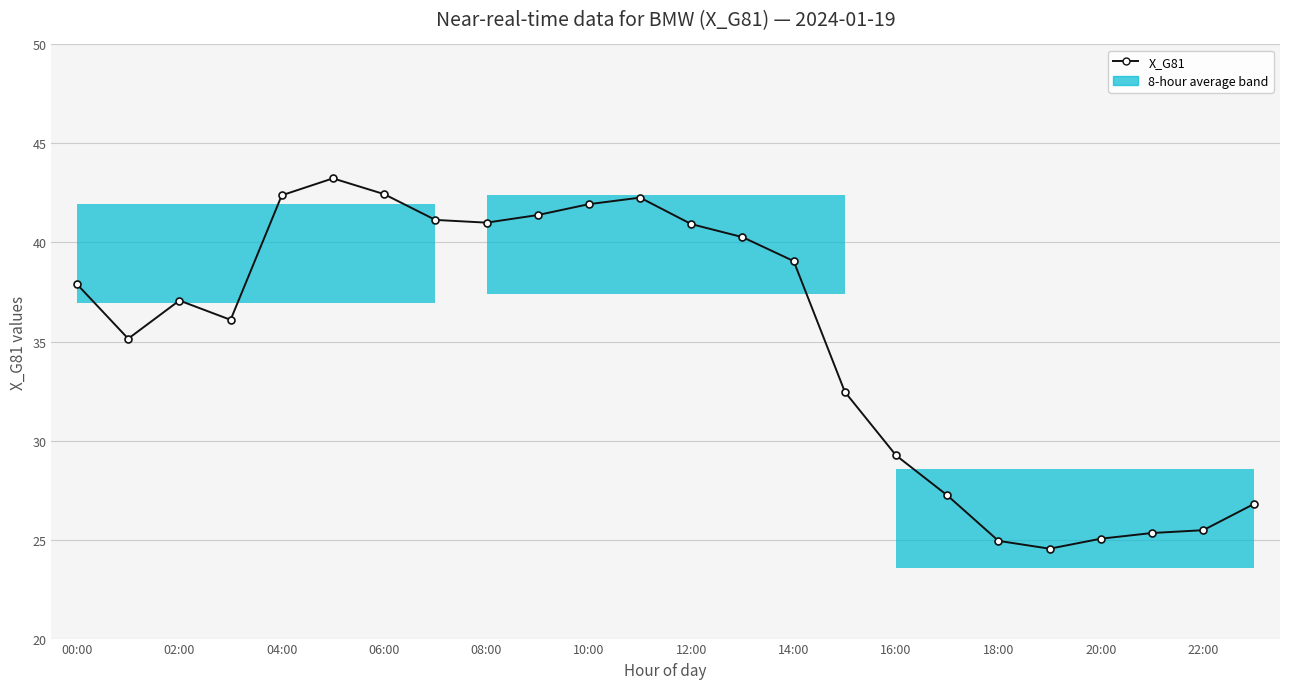

What is the difference between the maximum and minimum values?

18.7